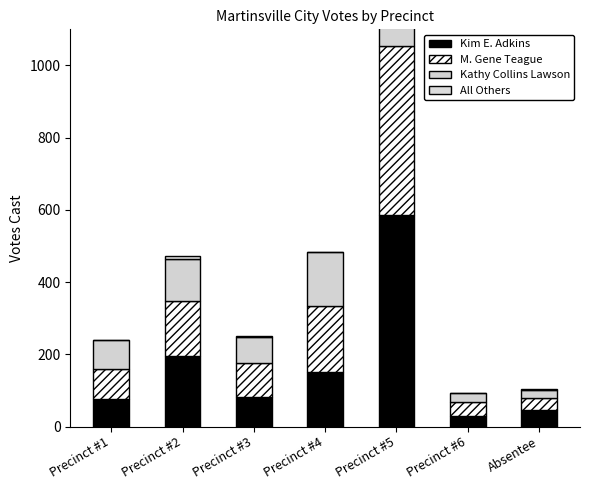

Which series changed the most between Precinct #1 and Precinct #5?

Kim E. Adkins